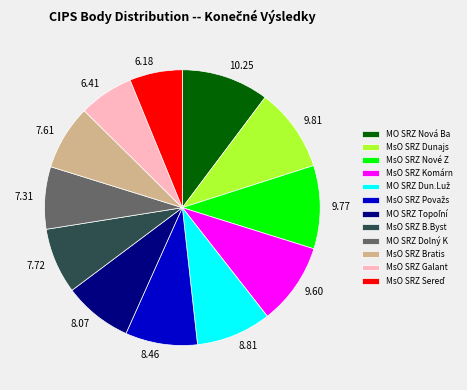

Is the sum of MO SRZ Nová Ba and MO SRZ Dolný K greater than half?

No